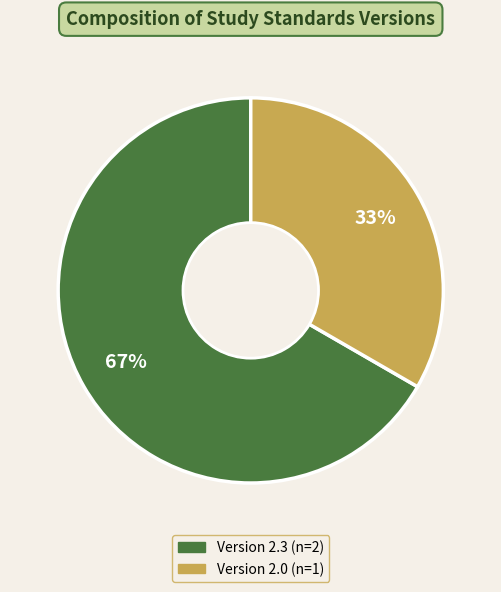

To the nearest percent, what is the average slice percentage?

50%